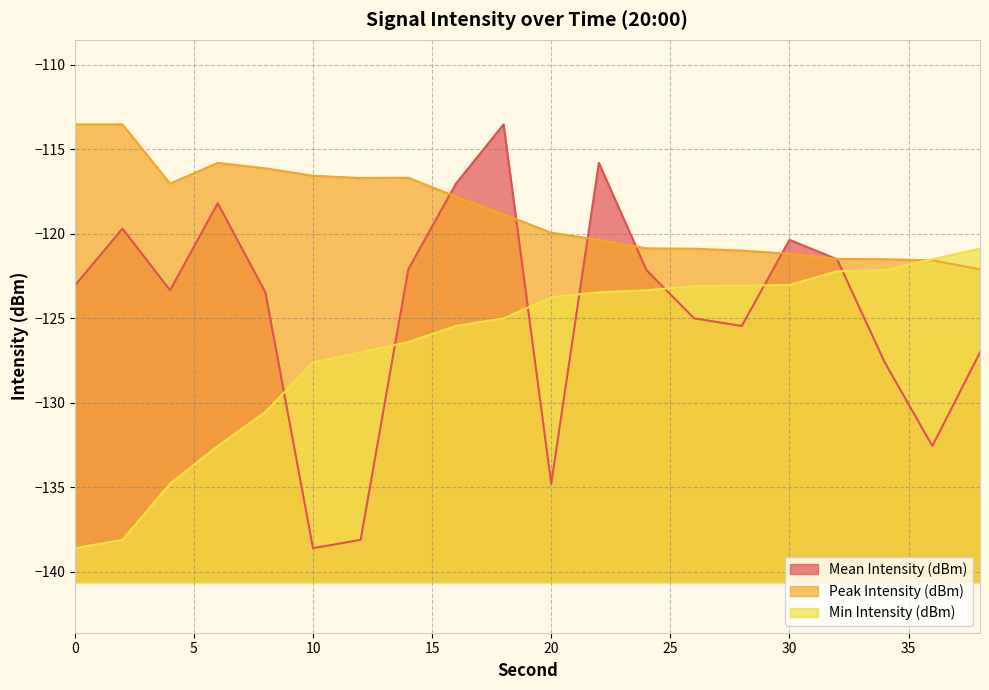

How many interior local valleys does the Peak Intensity (dBm) series have?

2